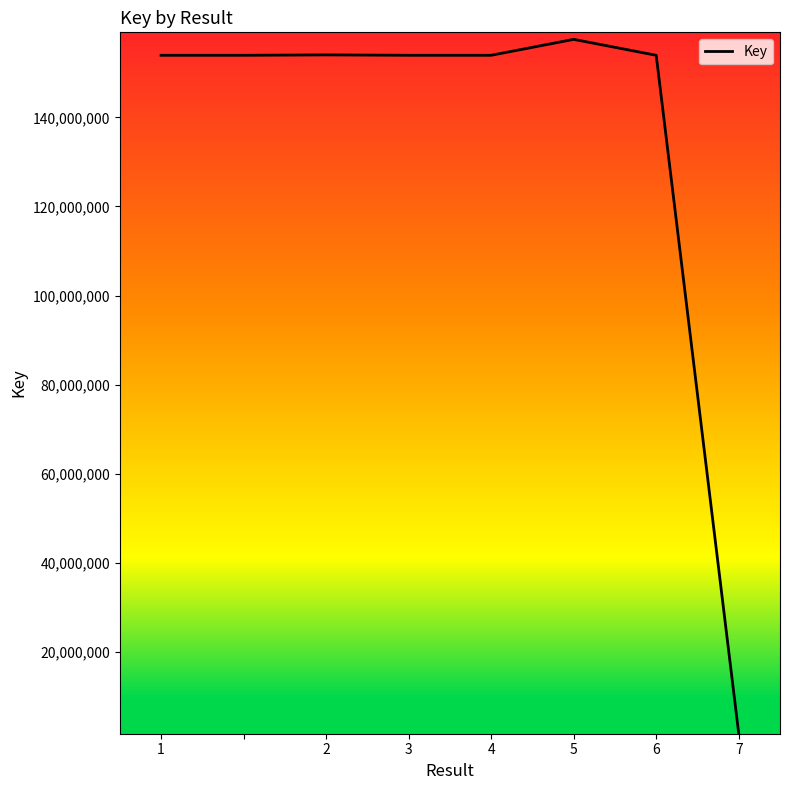

True or false: the data has more than 0 interior local peaks.

True